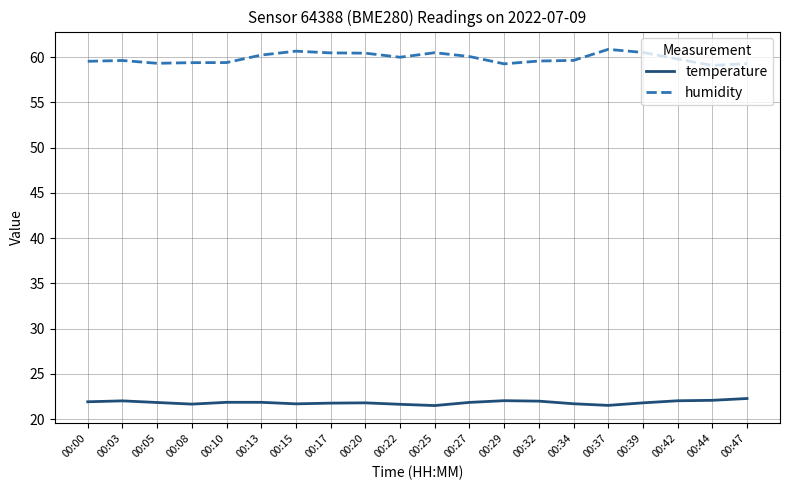

What is the minimum value for humidity?

59.1